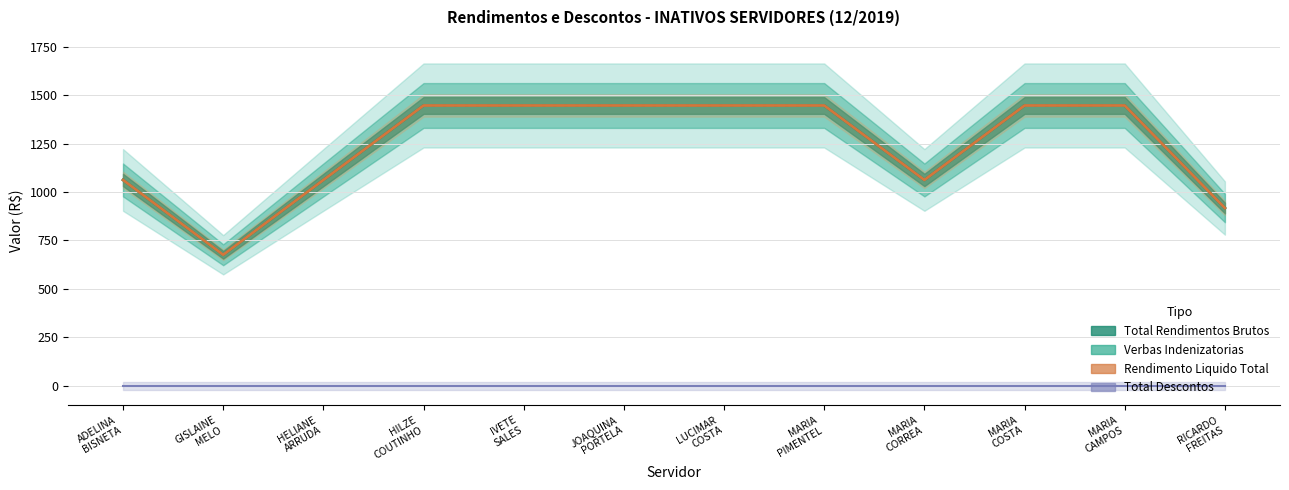

True or false: Total Rendimentos Brutos and Rendimento Liquido Total intersect in this chart.

False